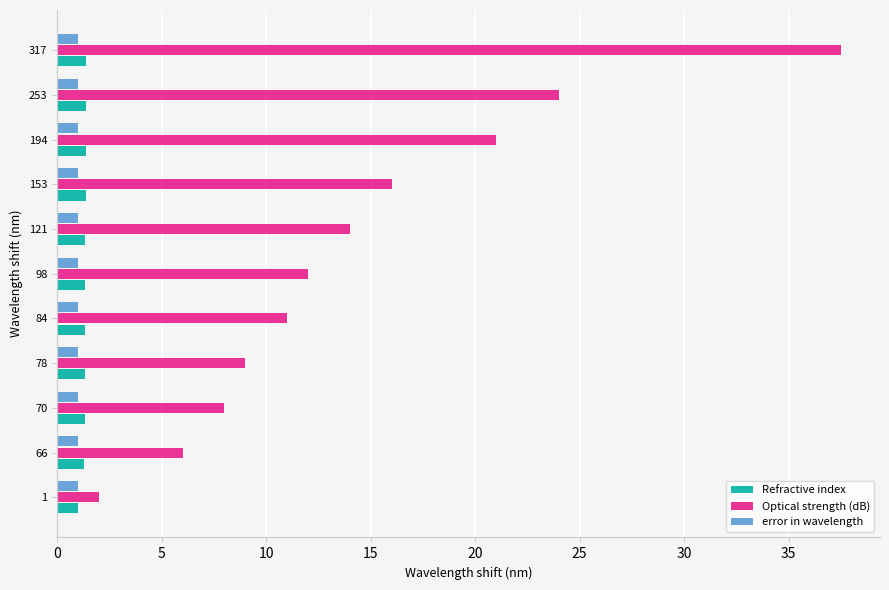

The Refractive index series shows 1.3 at 70. True or false?

True